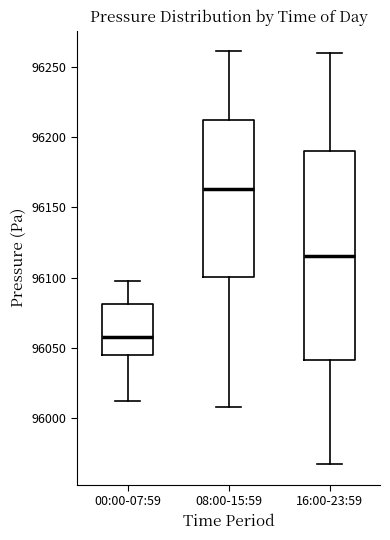

Where is the lower edge of the box for 16:00-23:59 on the y-axis? The values are not printed on the chart, so give them approximately, as read against the axis.

96040